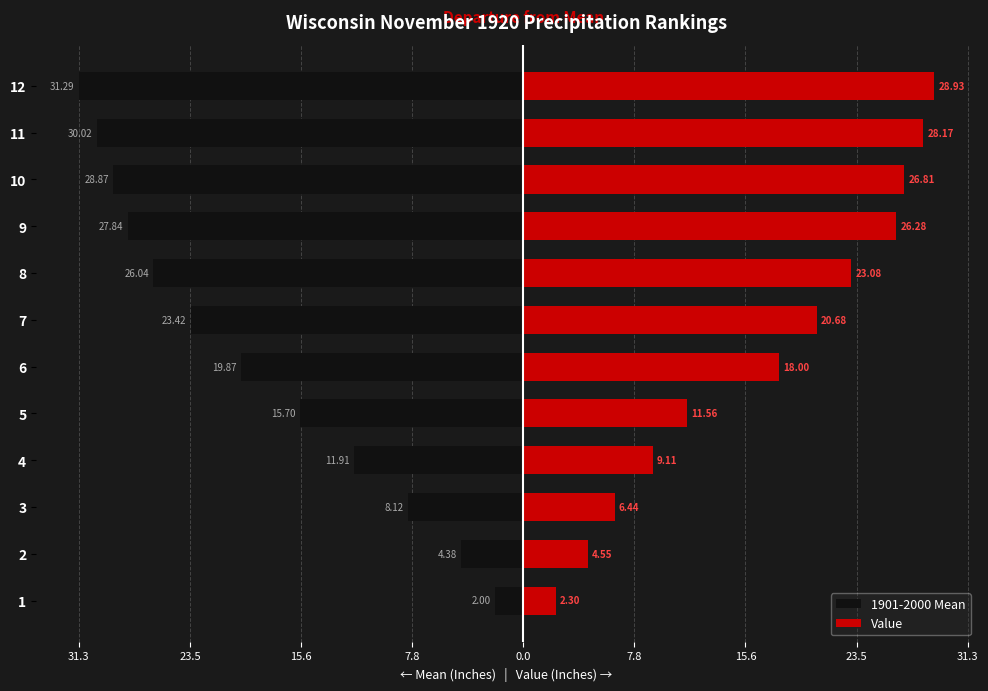

How many bars are there in each group?

2